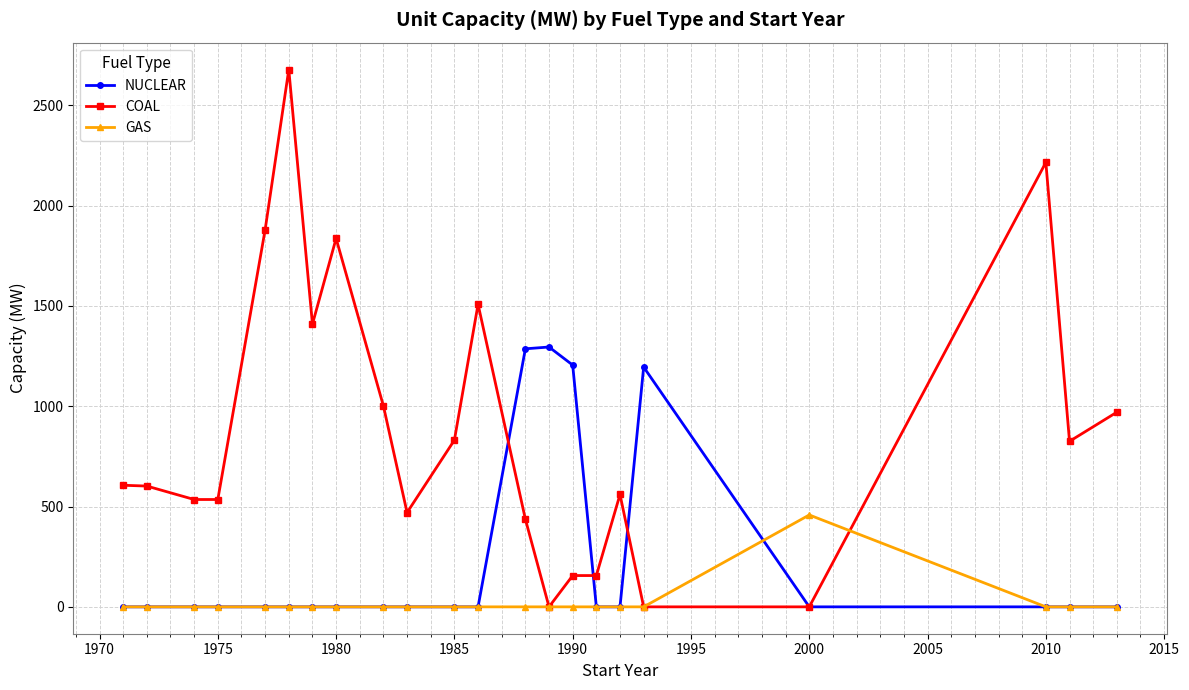

At how many categories does at least one series exceed 1379?

6